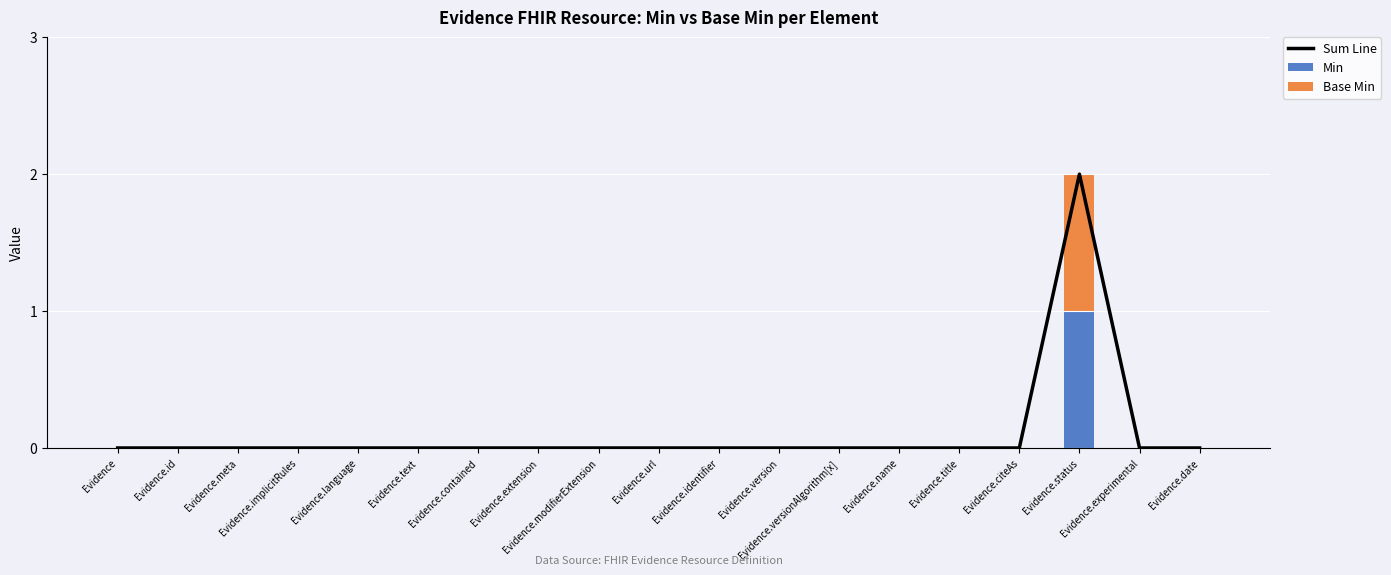

Which category has the highest value across all series?

Evidence.status